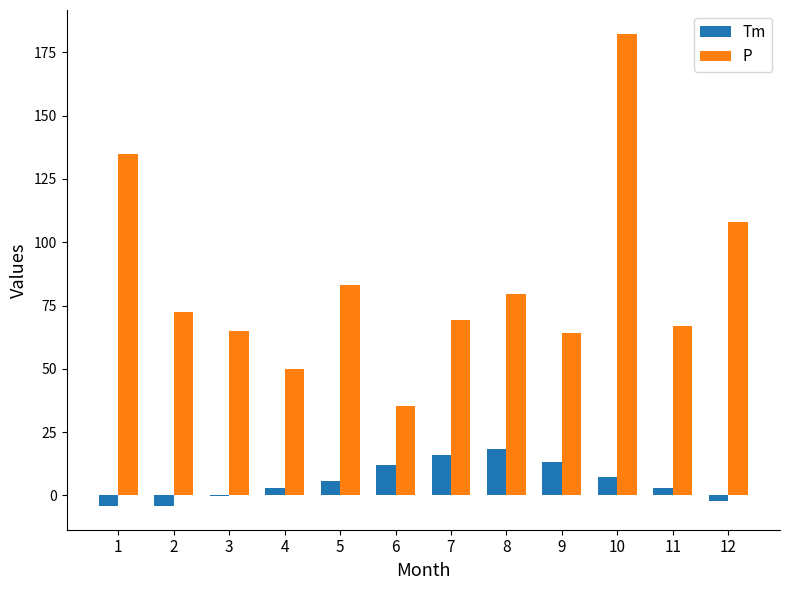

What is the greatest value displayed?

182.4